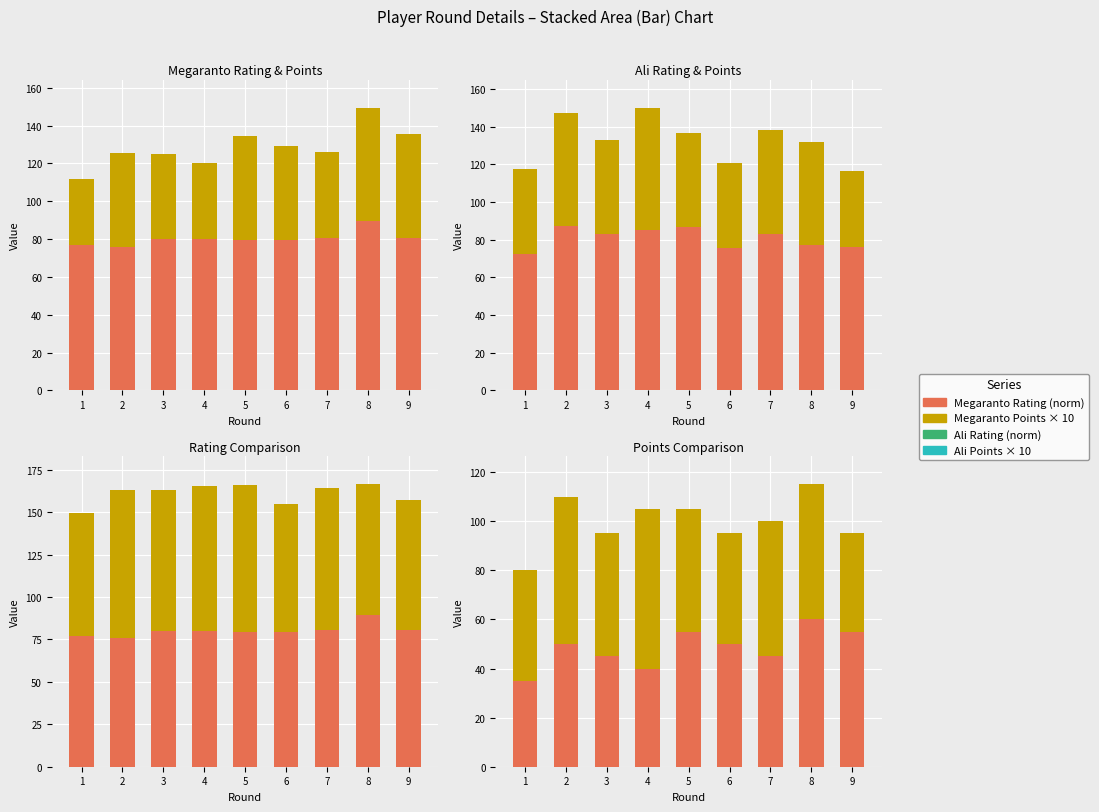

The value of Ali Points × 10 at 9 is 40.0. True or false?

True